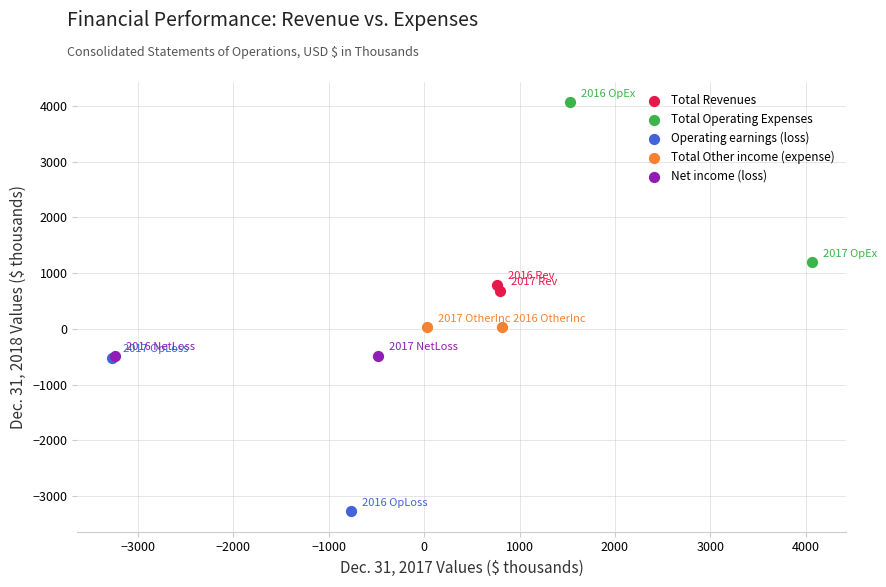

What are all the series names shown in the legend?

Total Revenues, Total Operating Expenses, Operating earnings (loss), Total Other income (expense), Net income (loss)